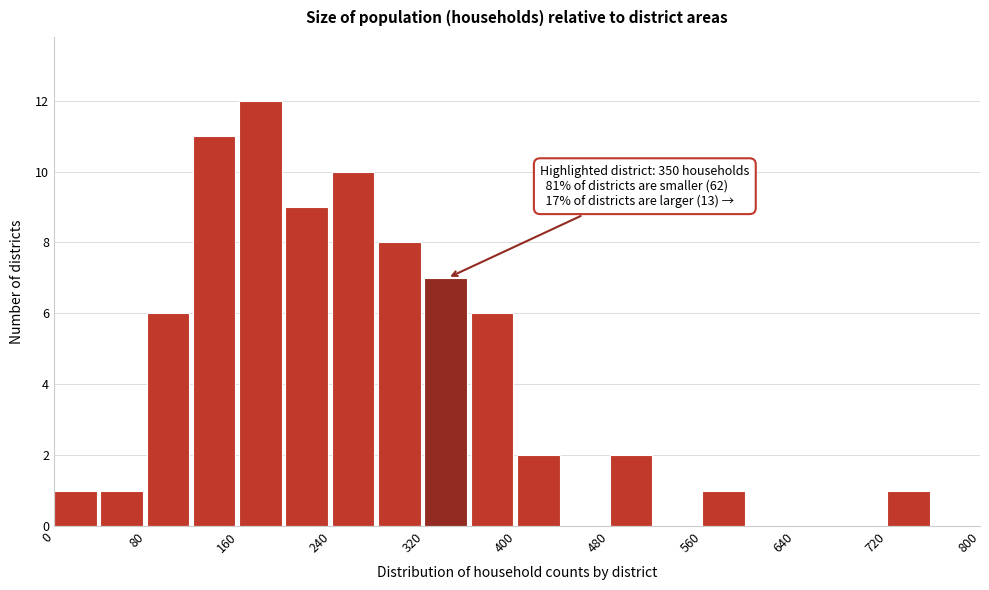

Over which range of the x-axis is the bar tallest?

160 to 200